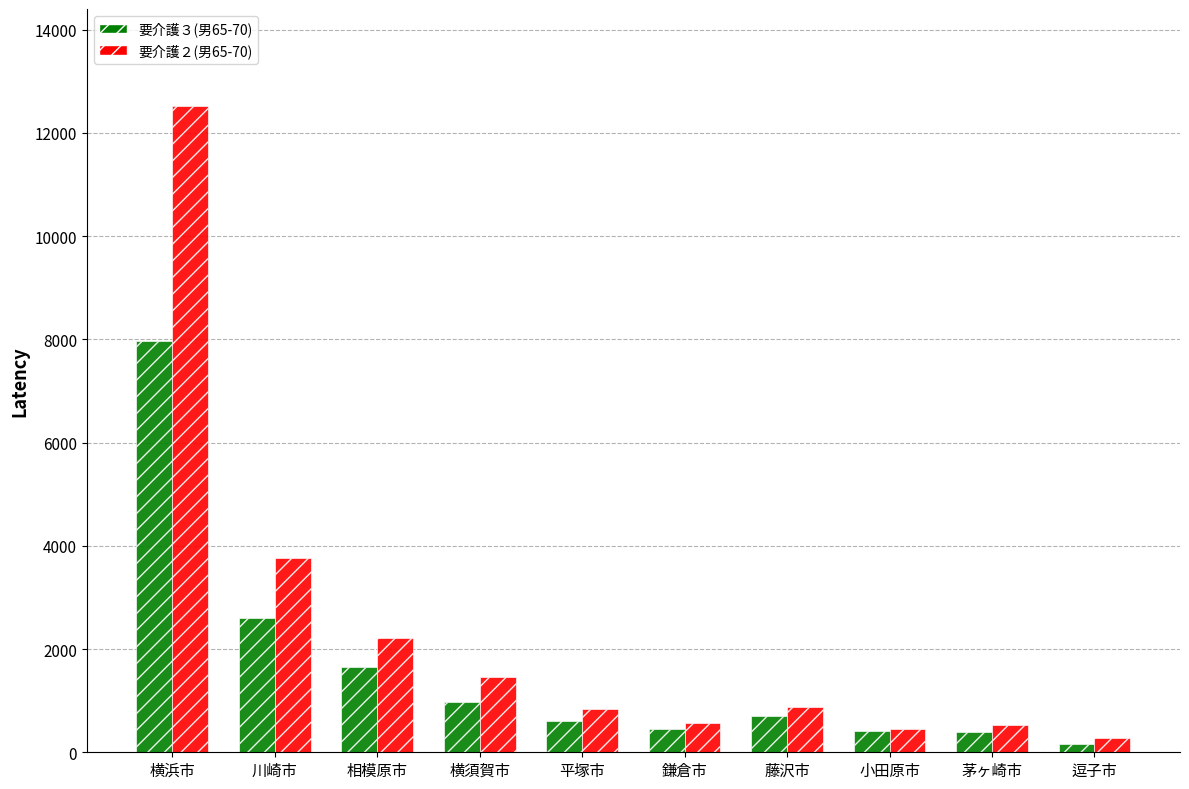

What is the difference between the 要介護２(男65-70) values at 藤沢市 and 川崎市?

2887